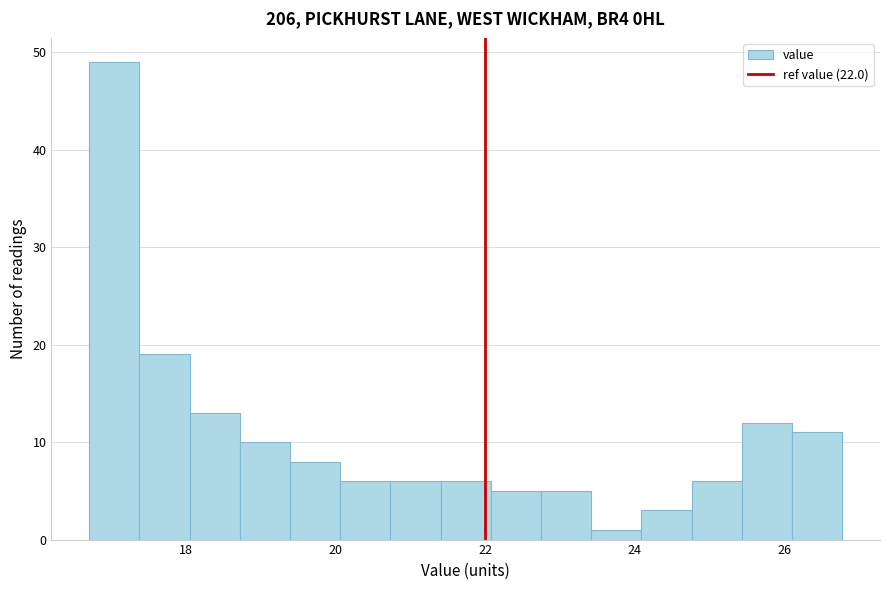

Around what value on the x-axis is the tallest bar? Give the approximate position of its centre, as read against the axis.

17.0